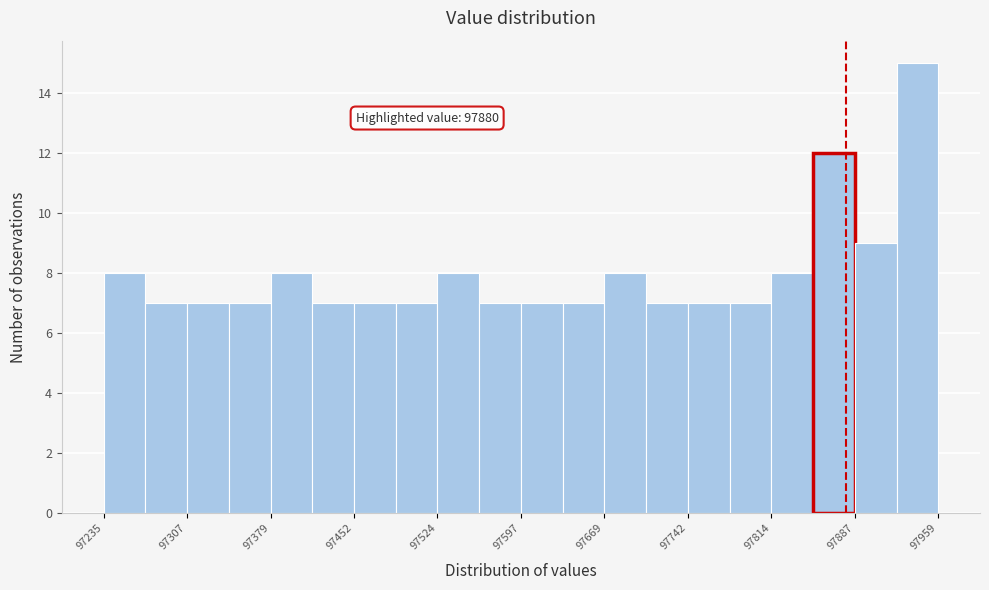

Read against the x-axis, roughly where is the centre of the tallest bar?

97940